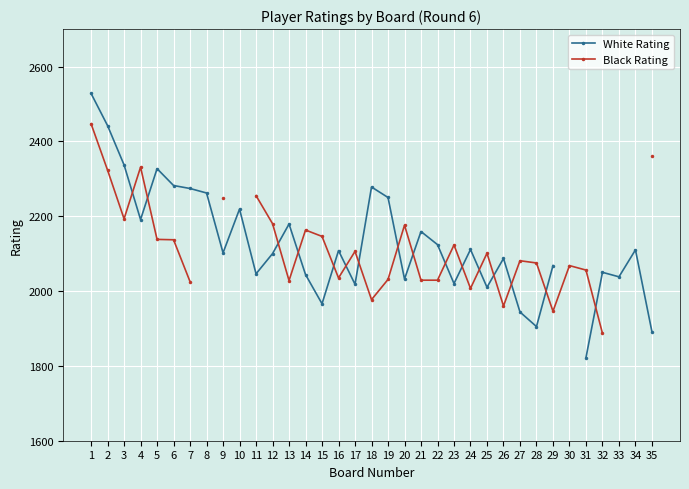

What is the sum of the White Rating values at 19 and 20?

4282.0